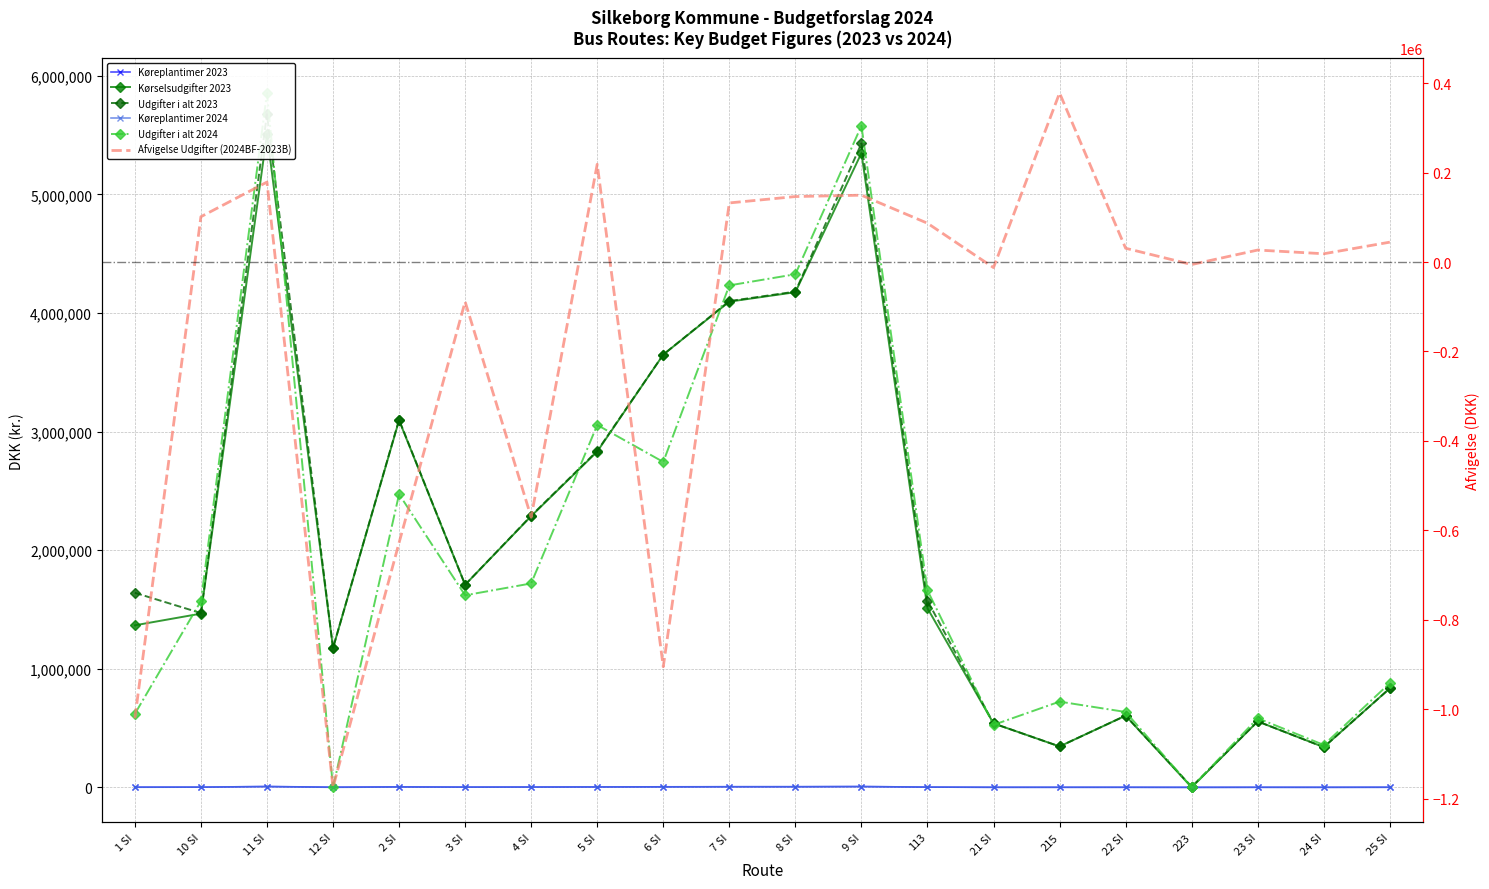

What is the sum of the Udgifter i alt 2023 values at 7 SI and 9 SI?

9528900.3